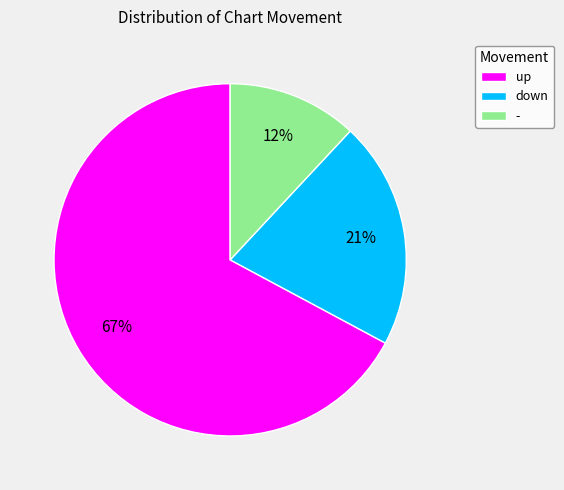

The up slice represents 67% of the pie. True or false?

True